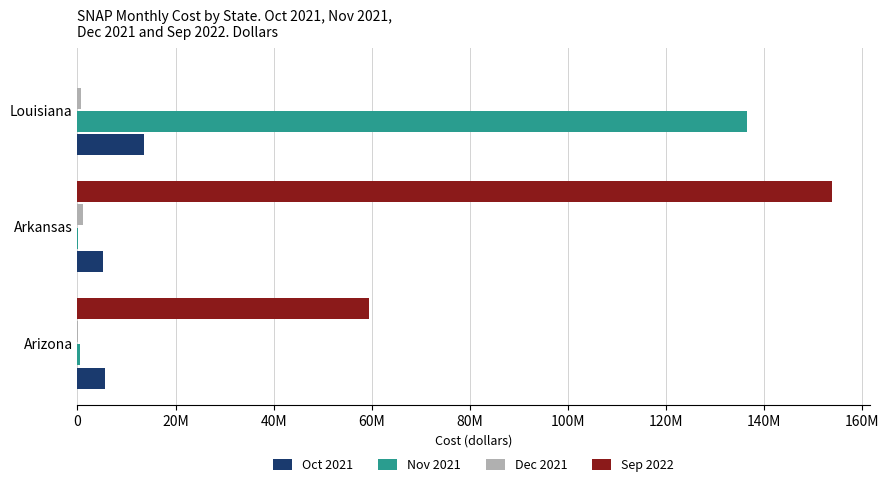

At how many categories does at least one series exceed 125987885?

2